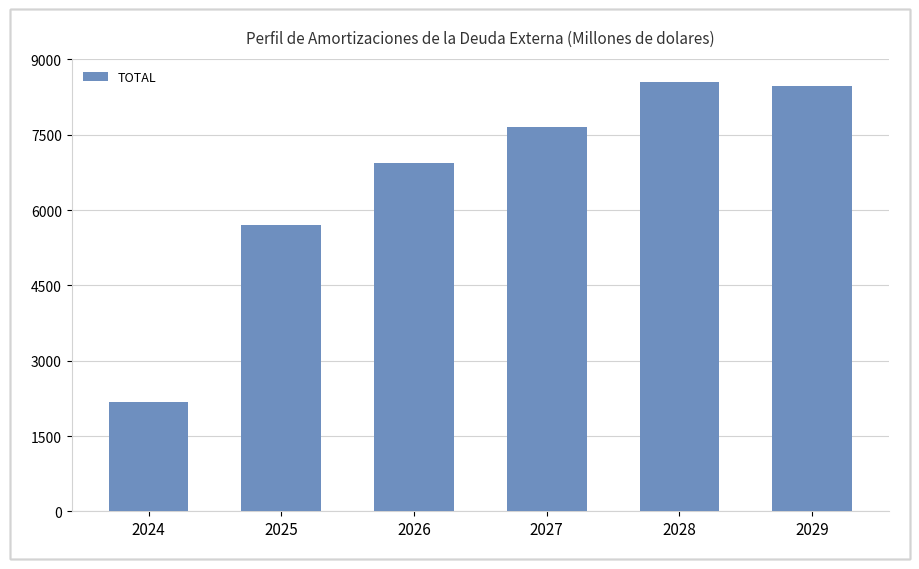

What is the average value?

6589.2